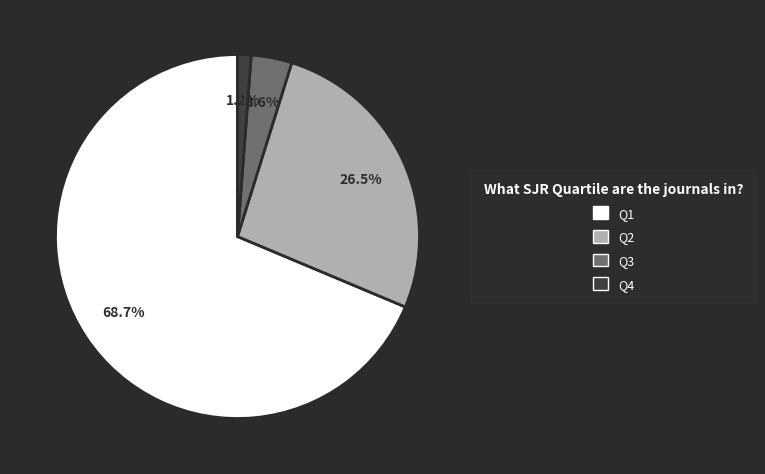

Combined, what portion of the pie is Q1 and Q2?

95.2%